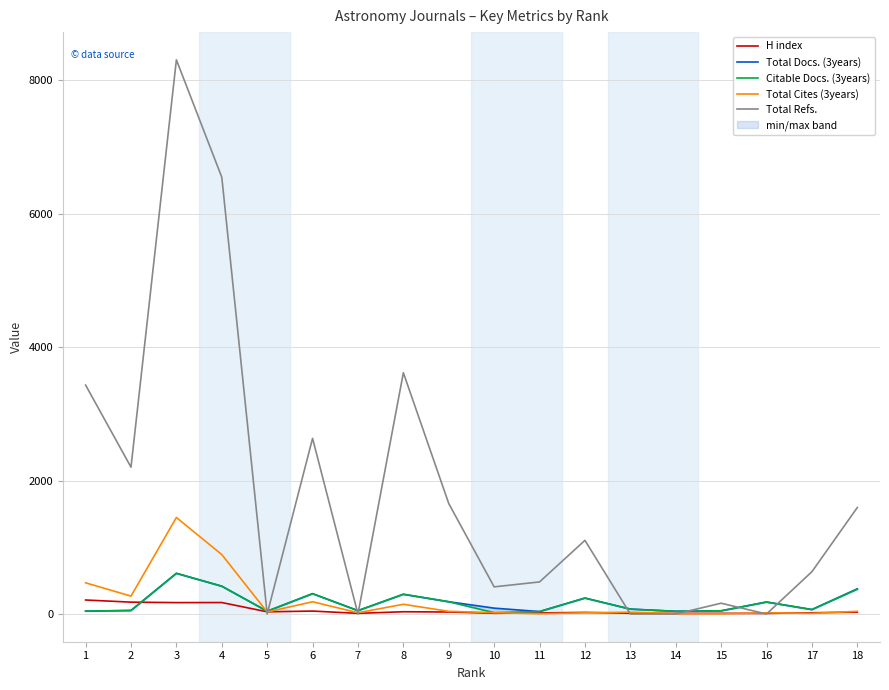

Is this an area chart (filled region under the line)?

No